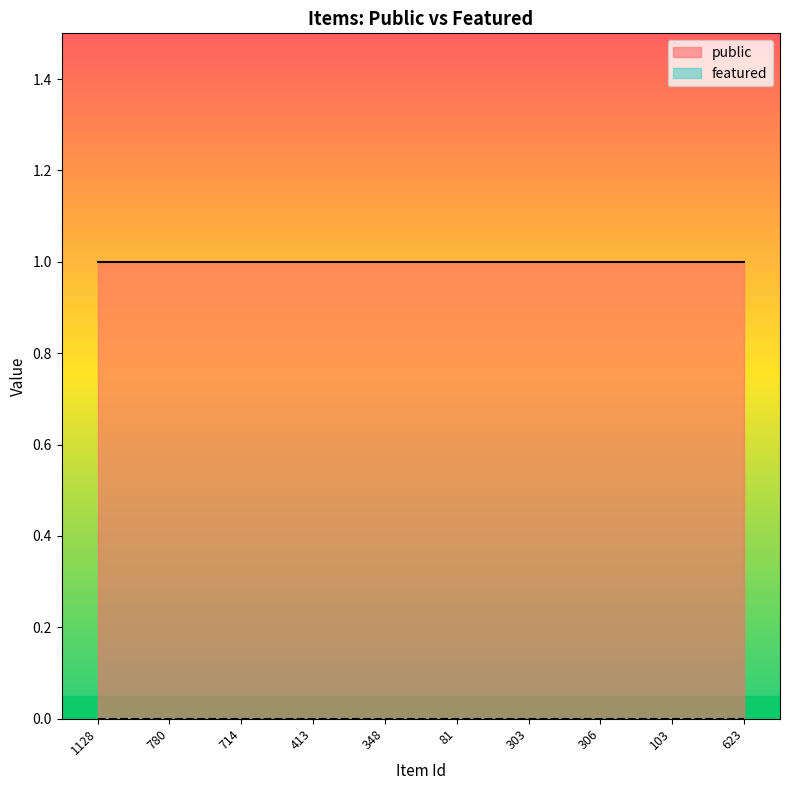

What are all the series names shown in the legend?

public, featured